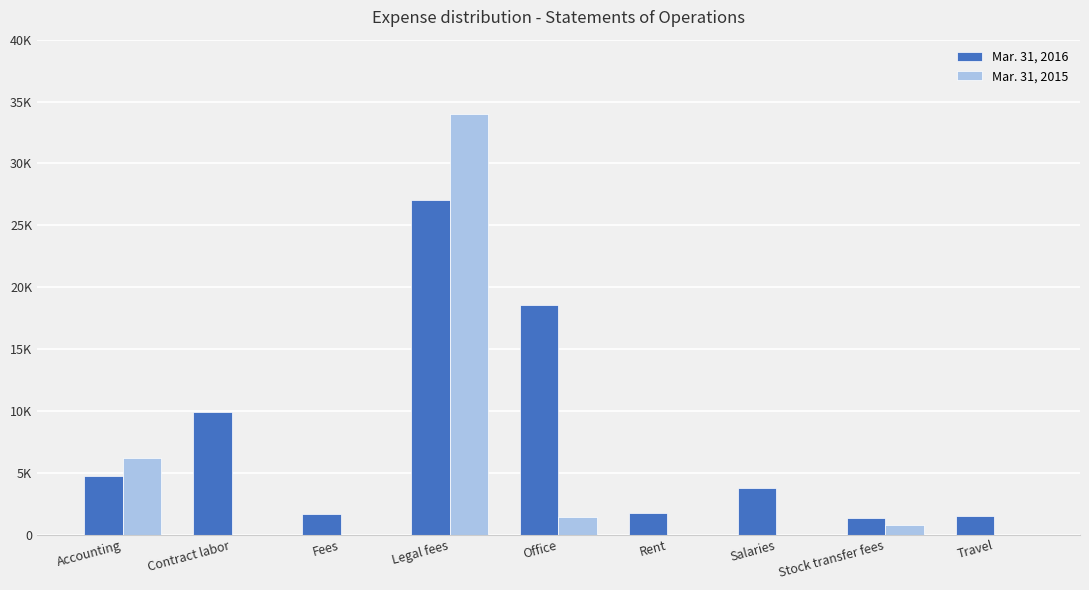

Which series has the largest total across all categories?

Mar. 31, 2016